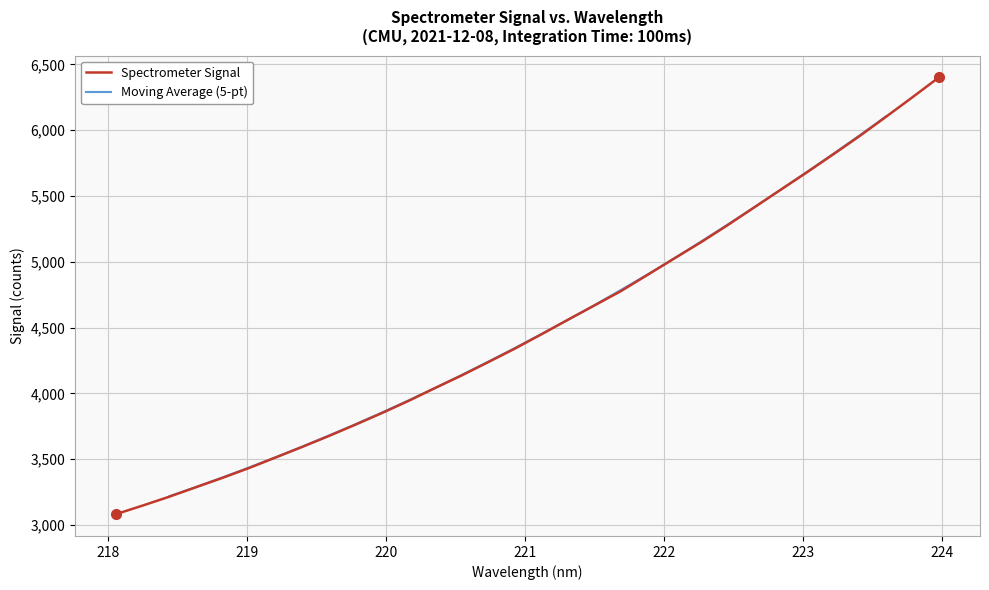

Which label corresponds to the largest value in the chart?

223.9802